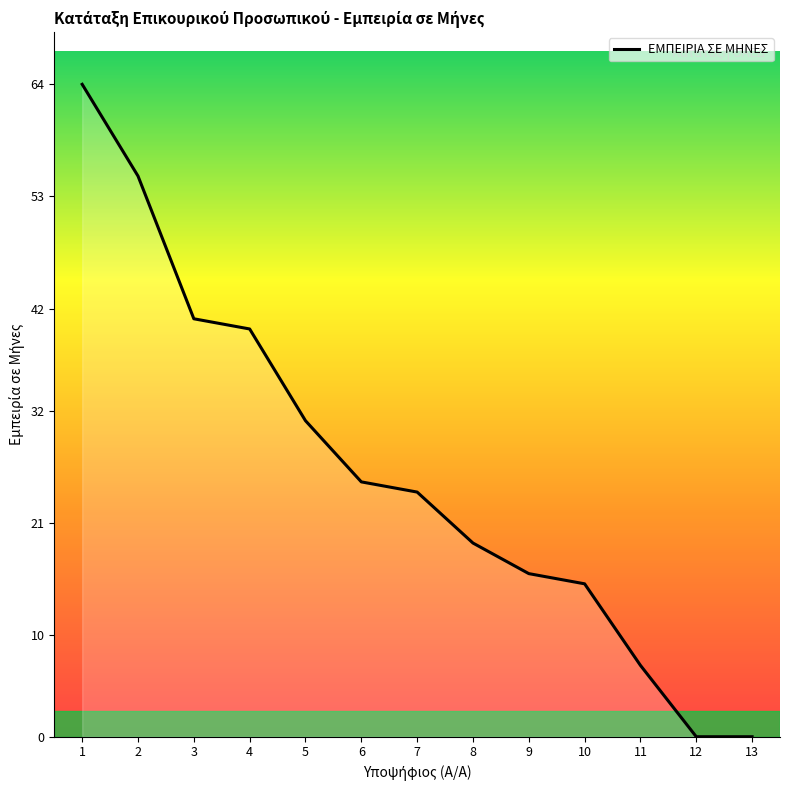

Which has a higher value, 8 or 11?

8